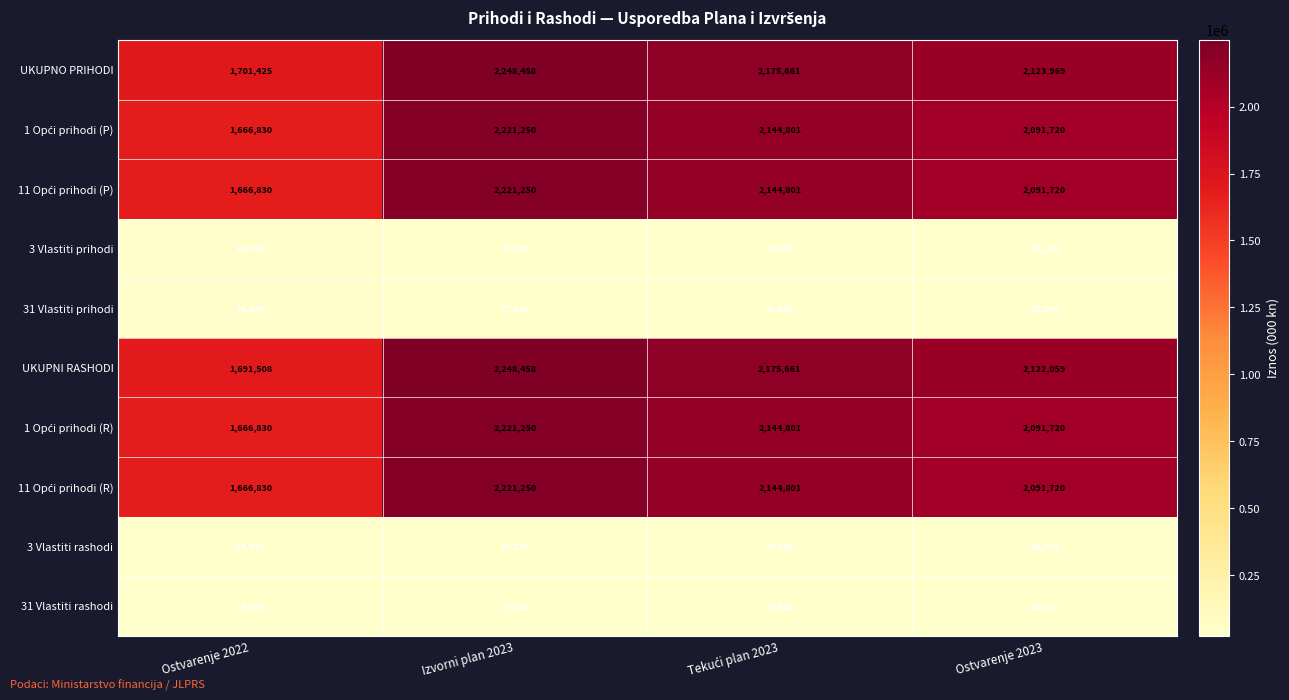

At which category is the sum across all series the highest?

Izvorni plan 2023